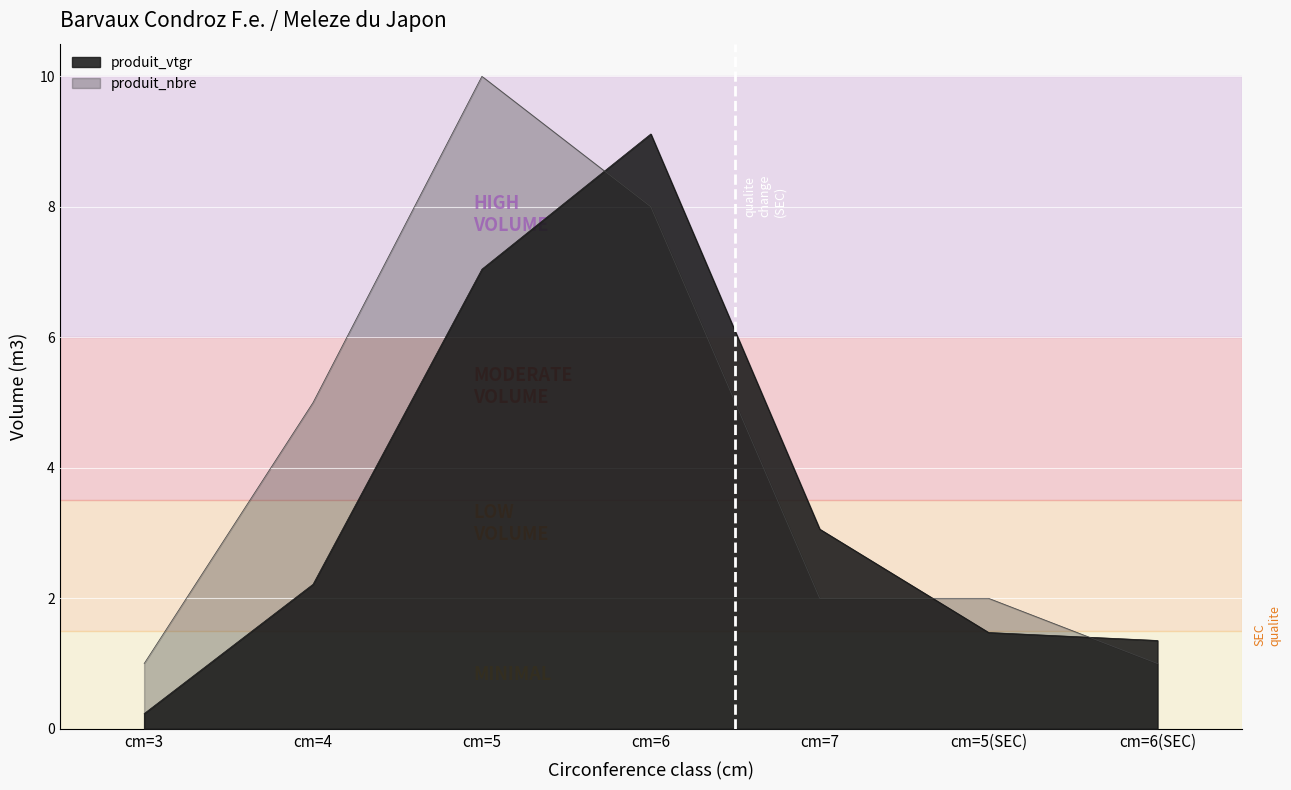

Reading right to left, list all the values displayed in this chart.

produit_vtgr: 1.4	1.5	3.1	9.1	7.0	2.2	0.2
produit_nbre: 1.0	2.0	2.0	8.0	10.0	5.0	1.0